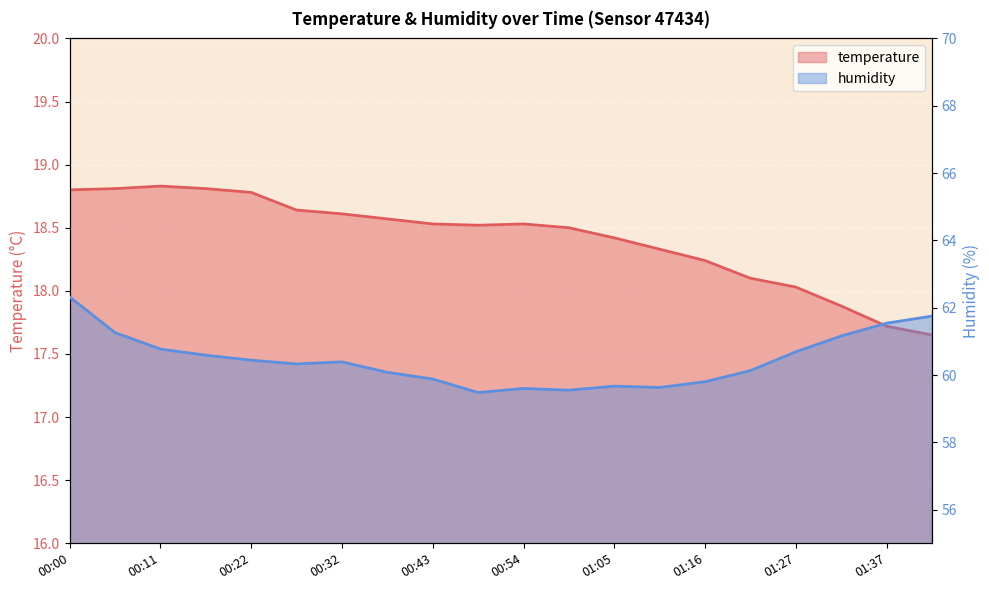

What position from the left is 01:00?

12